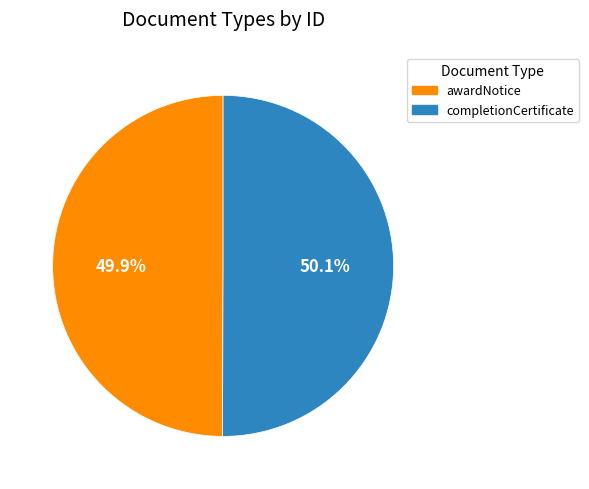

Is there a majority slice in this chart?

Yes